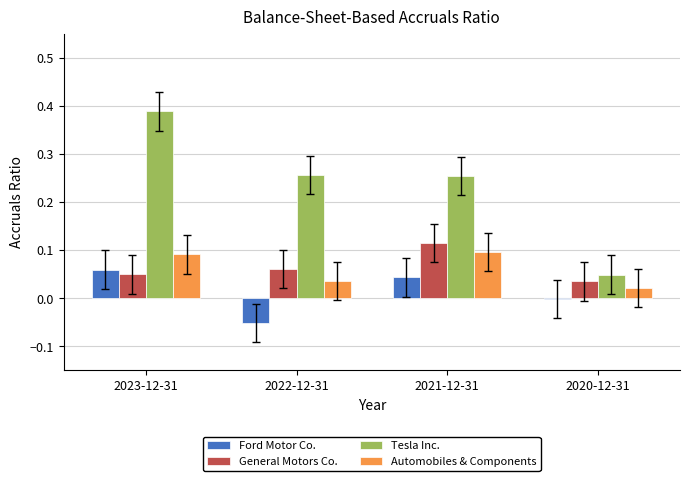

At which category does the chart reach its peak across all series?

2023-12-31